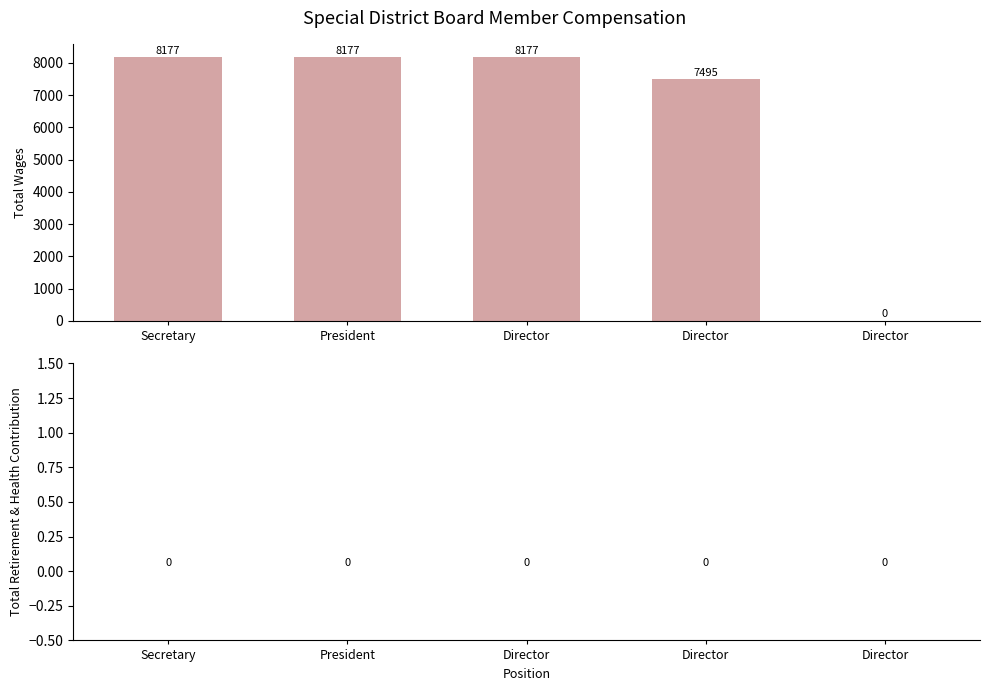

Are the bars horizontal?

No